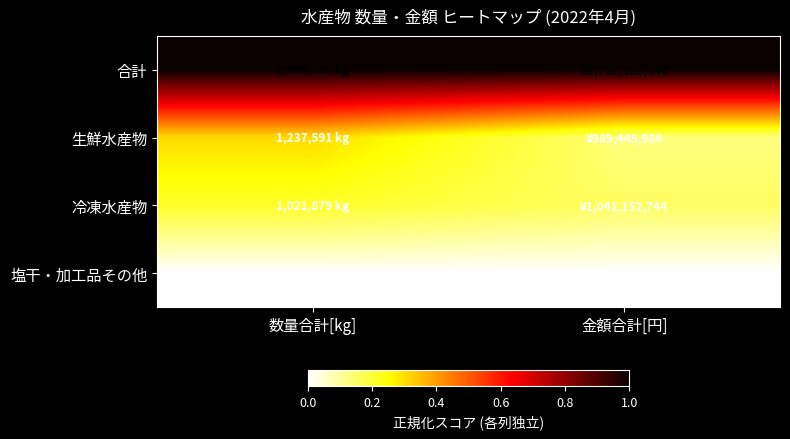

What is the total value across all series at 数量合計[kg]?

1.5